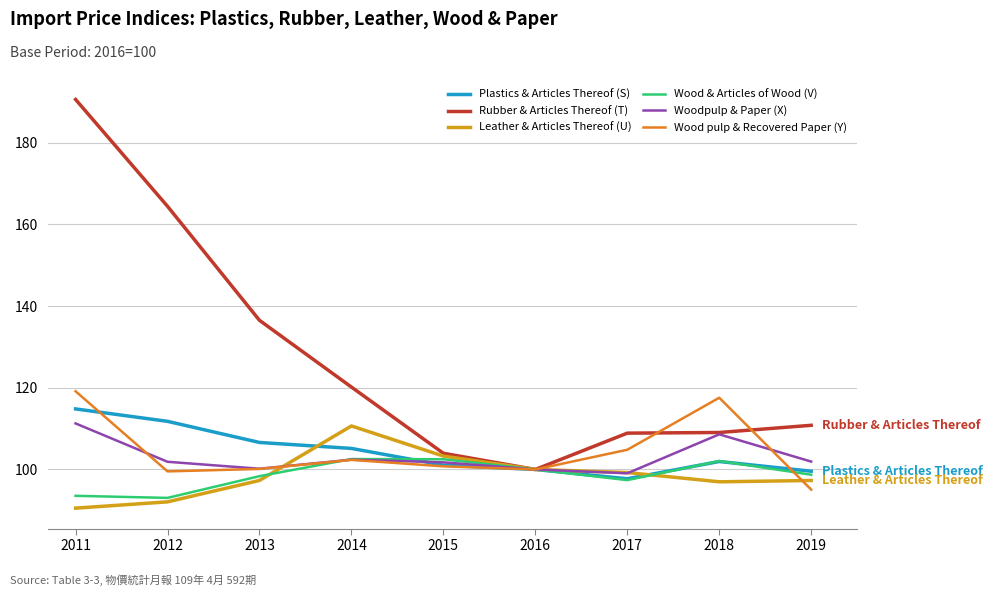

What is the maximum value shown in the chart?

190.6